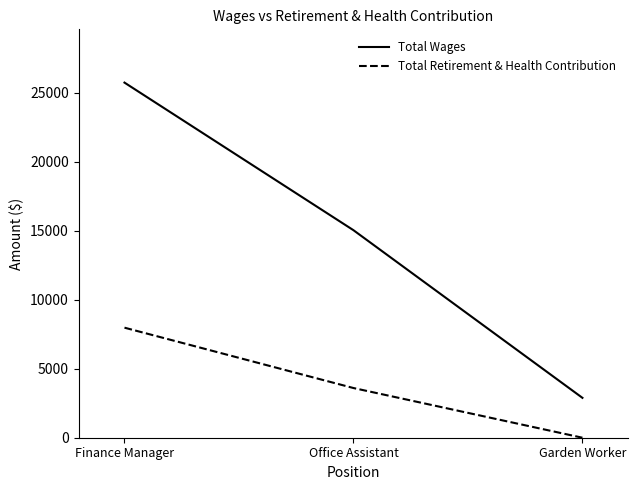

How many positive values does the Total Retirement & Health Contribution series have?

2